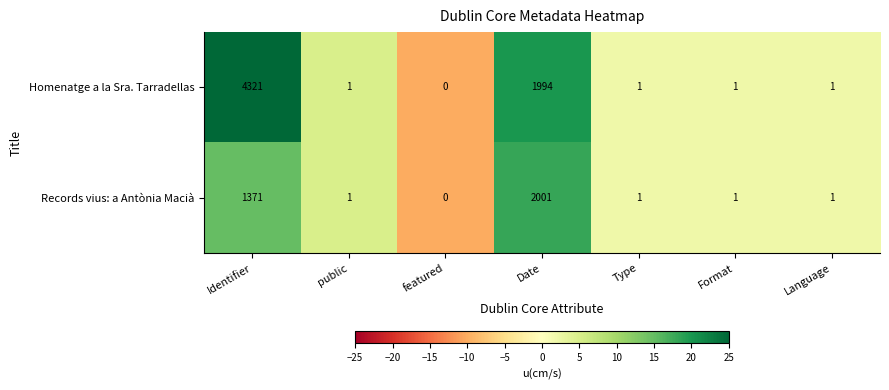

Is the value of Homenatge a la Sra. Tarradellas at Type greater than the value of Records vius: a Antònia Macià at featured?

Yes